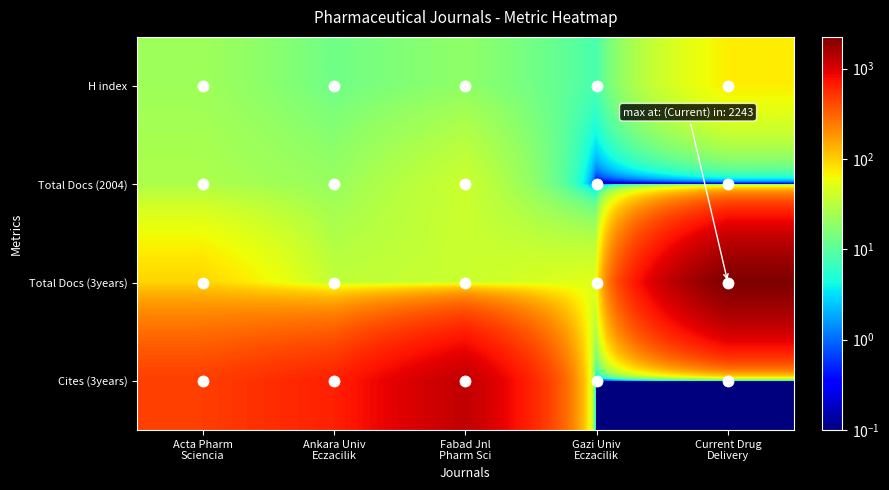

Which series has the largest total across all categories?

Total Docs (3years)